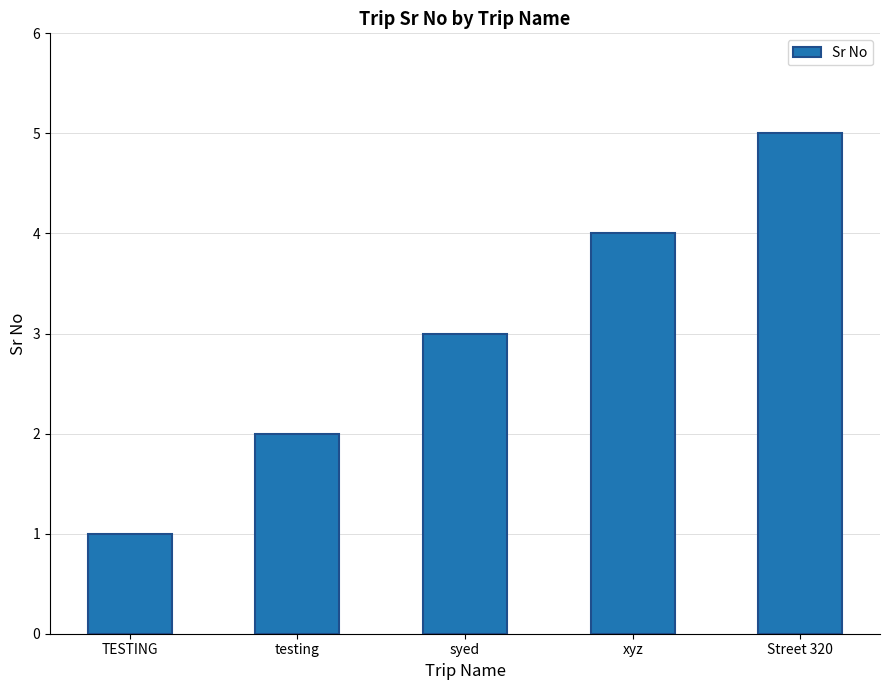

Rank the categories by value from highest to lowest.

Street 320, xyz, syed, testing, TESTING